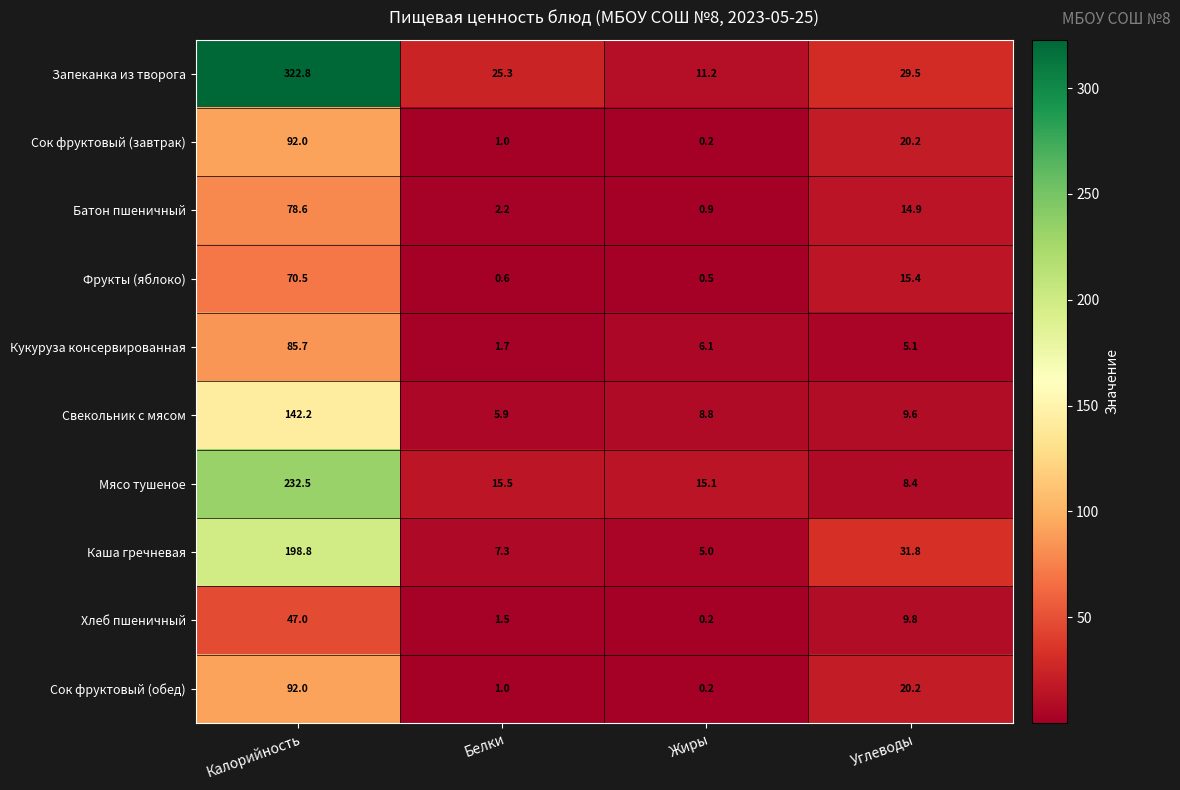

Where is Свекольник с мясом nearest to the value 74?

Углеводы